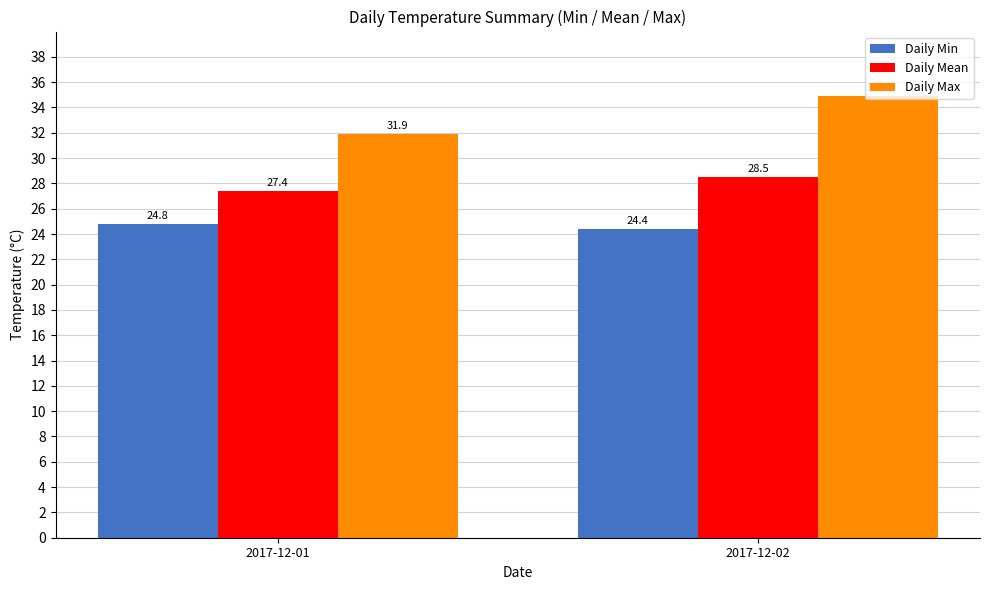

What is the total value across all series at 2017-12-01?

84.1